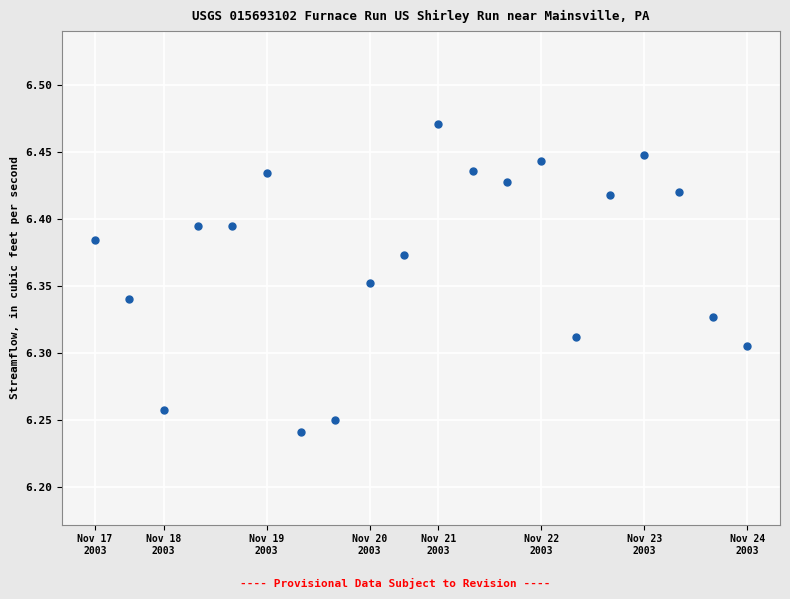

How many points are shown in the scatter plot?

20